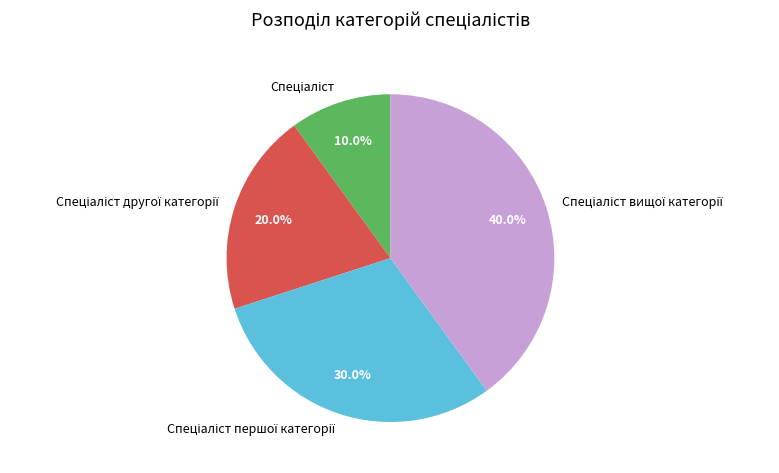

Is there any slice that represents more than half of the pie?

No